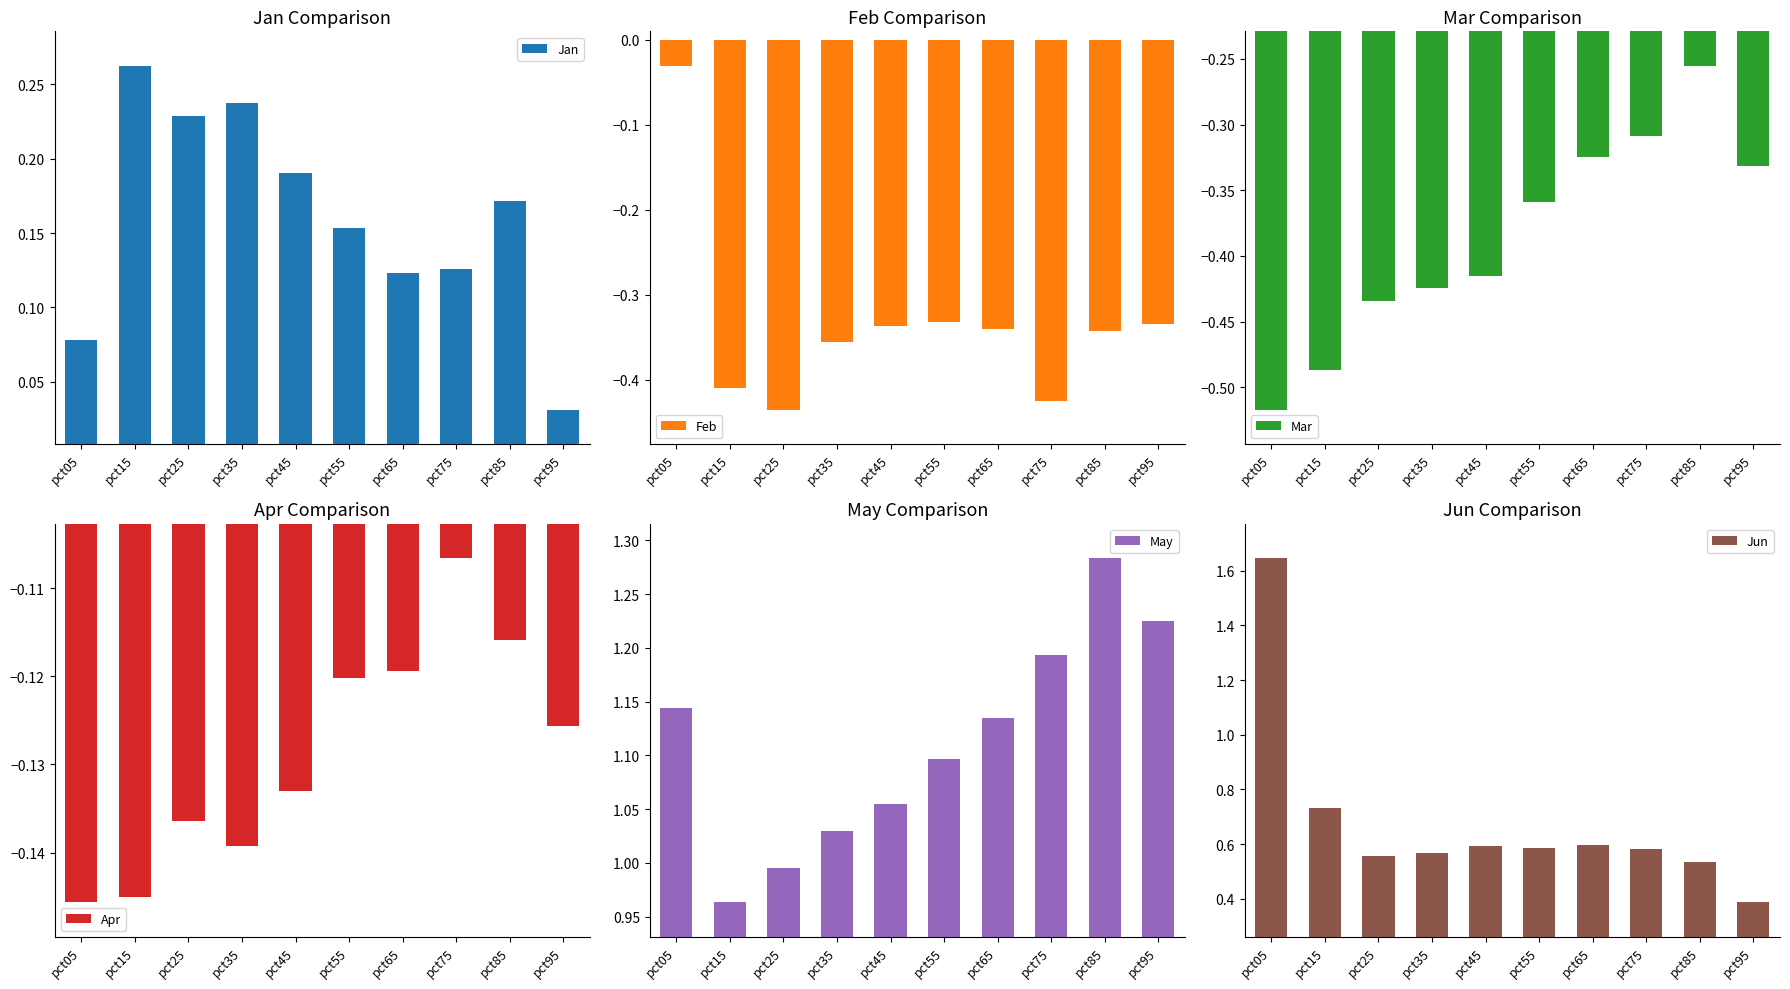

What is the difference between the highest and lowest values at pct25?

1.4